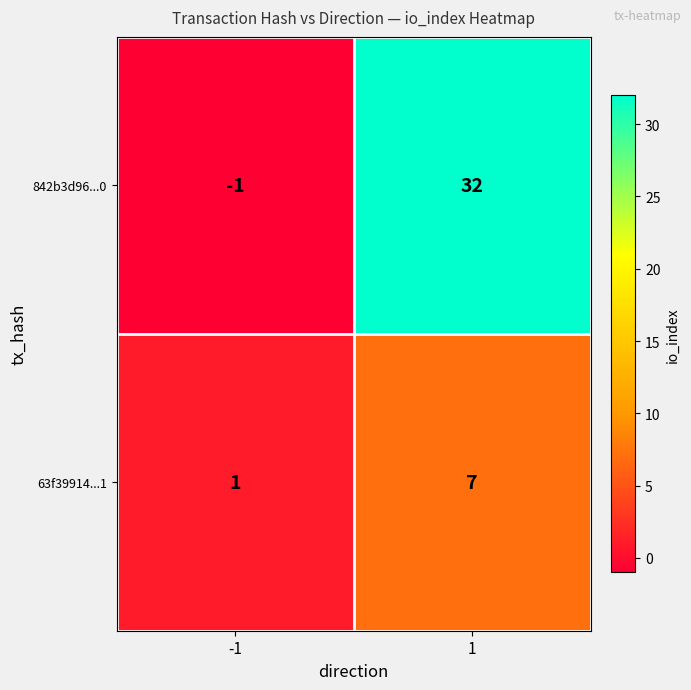

At how many categories does at least one series exceed 30?

1